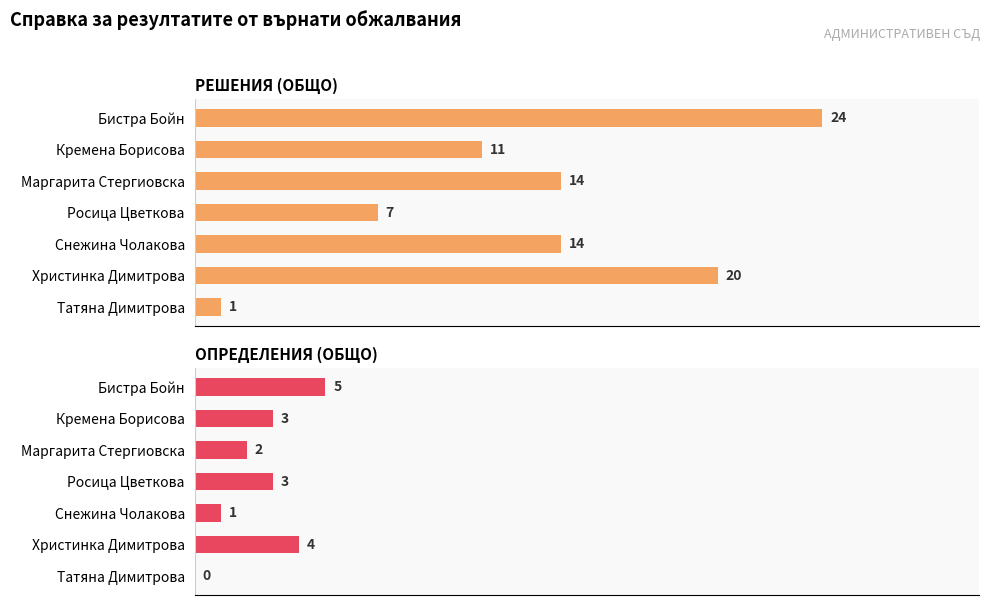

What is the value of the ОПРЕДЕЛЕНИЯ (ОБЩО) bar at the 4th from the left?

3